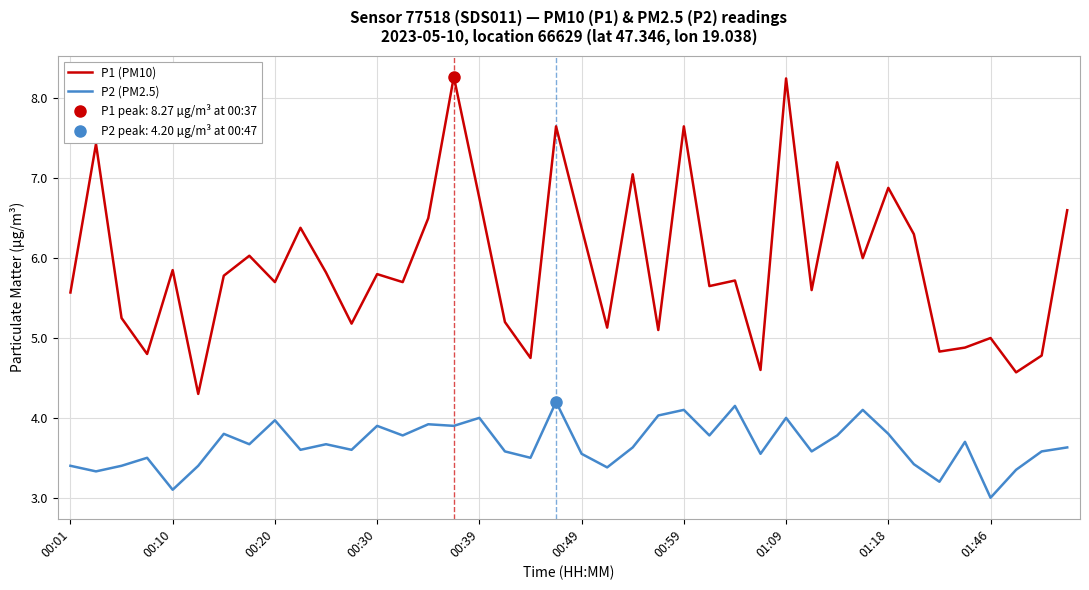

Rank the series by their average value, from highest to lowest.

P1 (PM10), P2 (PM2.5)